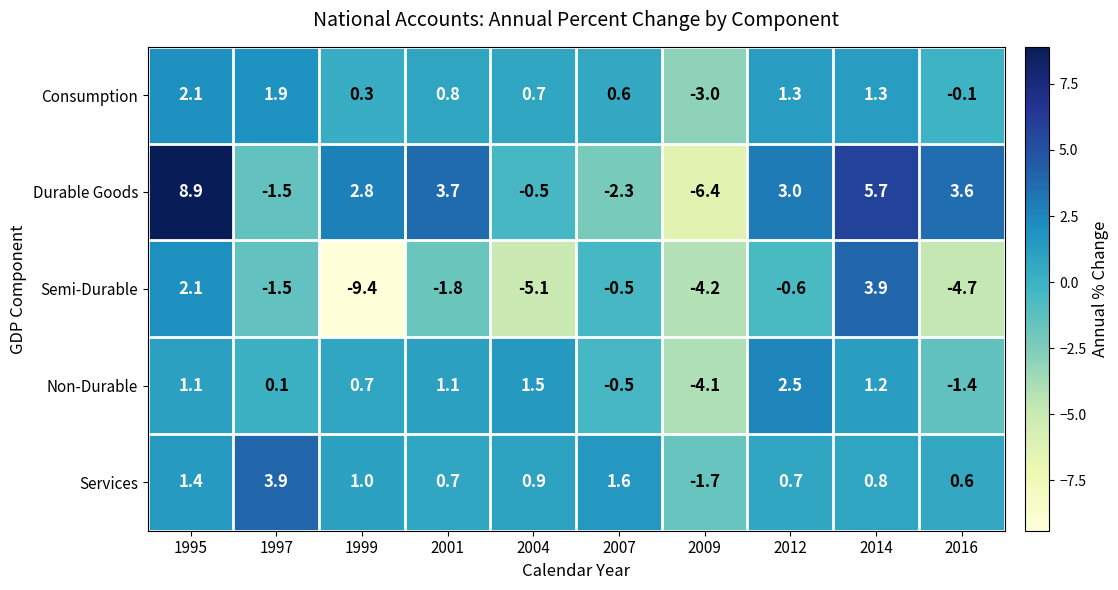

Which label corresponds to the largest value in the chart?

1995